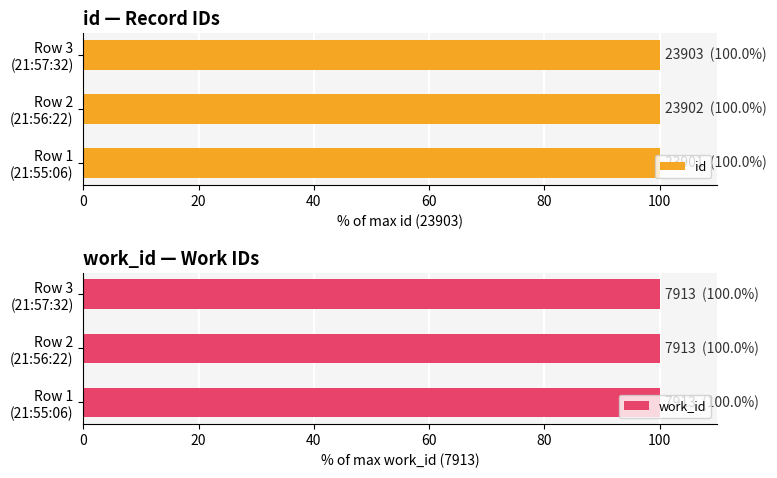

What is the minimum value for id?

100.0